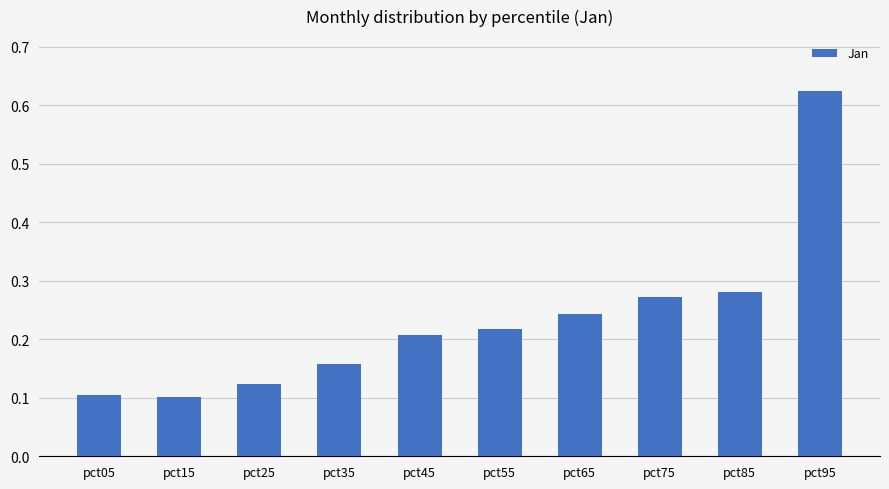

Which label corresponds to the largest value in the chart?

pct95